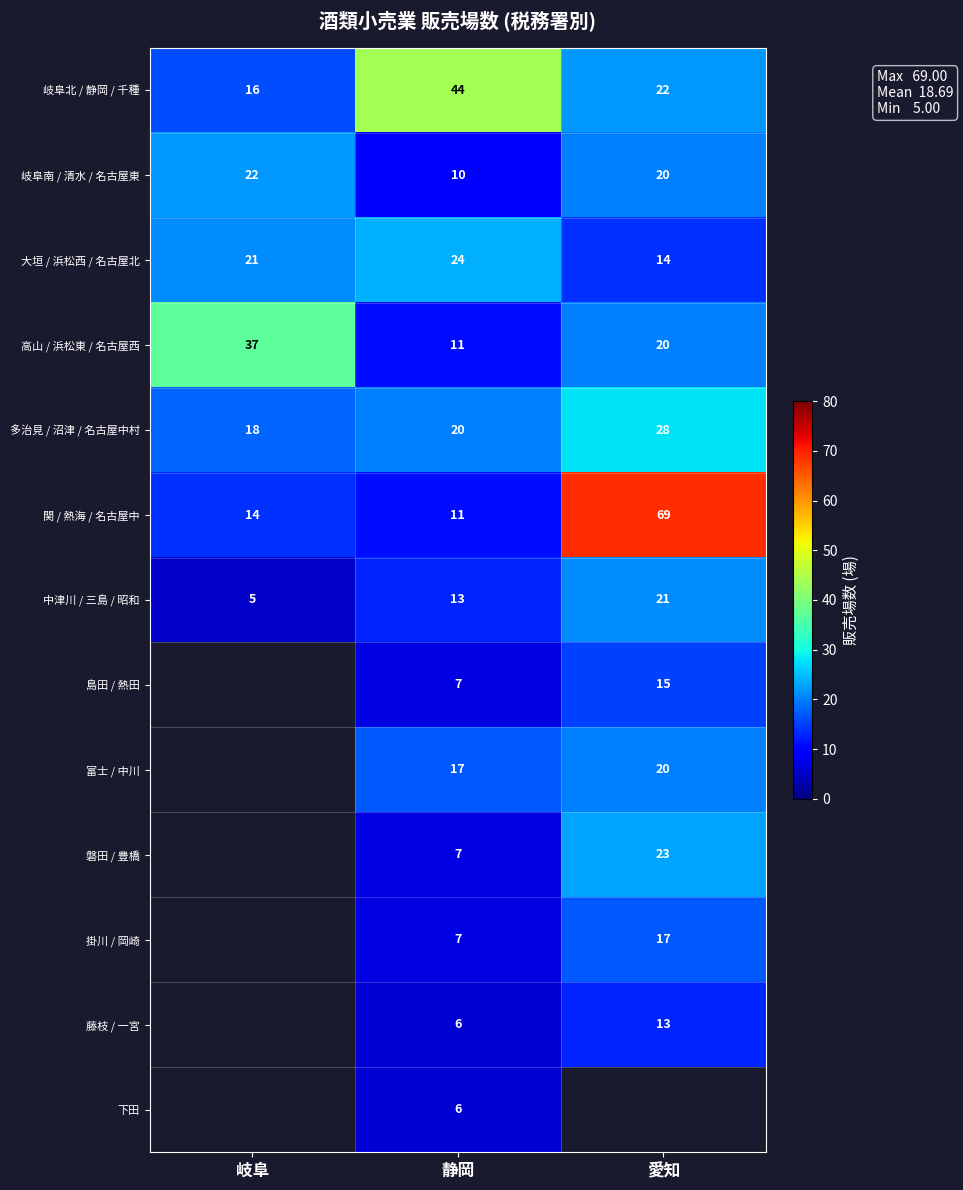

What is the greatest value displayed?

69.0